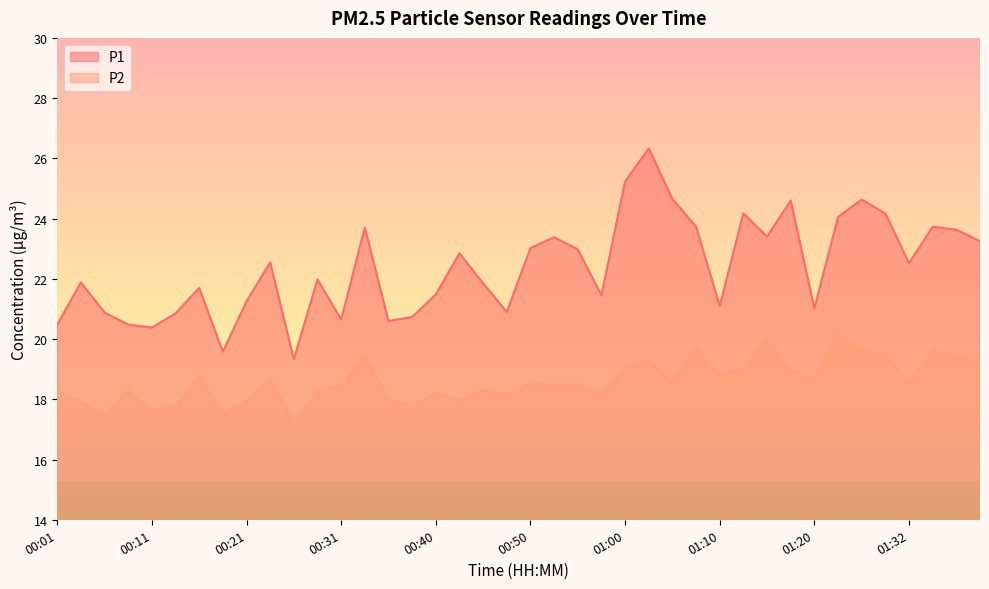

True or false: P1 and P2 cross at least once.

False